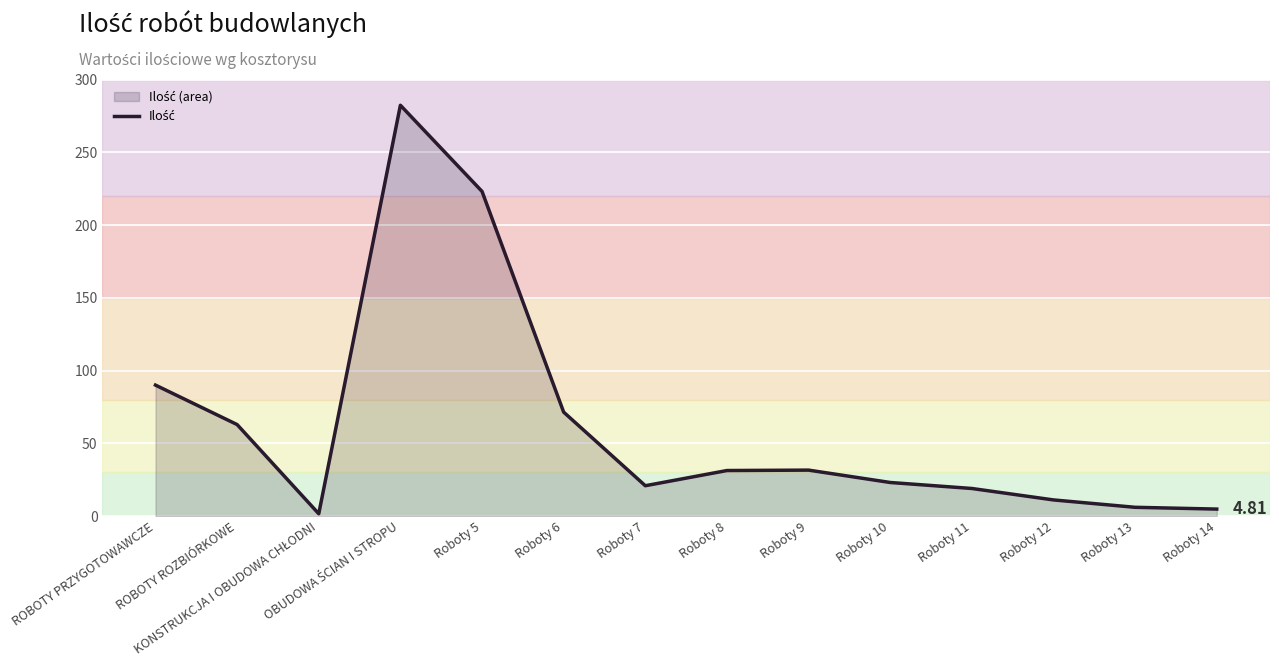

What is the difference between the values at Roboty 5 and Roboty 8?

191.8